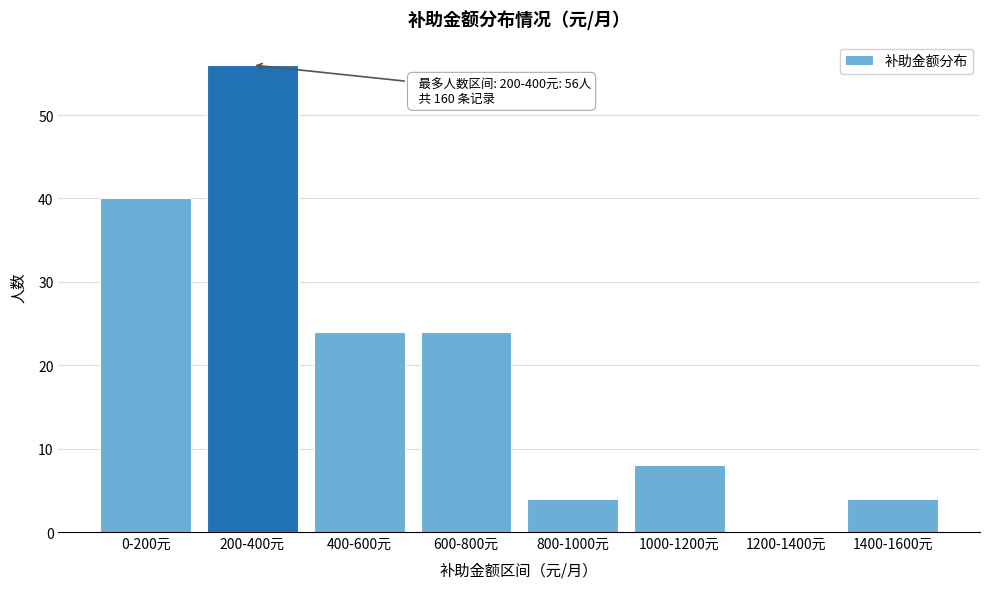

Reading left to right, what are all the values shown in this chart?

0-200元=40	200-400元=56	400-600元=24	600-800元=24	800-1000元=4	1000-1200元=8	1200-1400元=0	1400-1600元=4